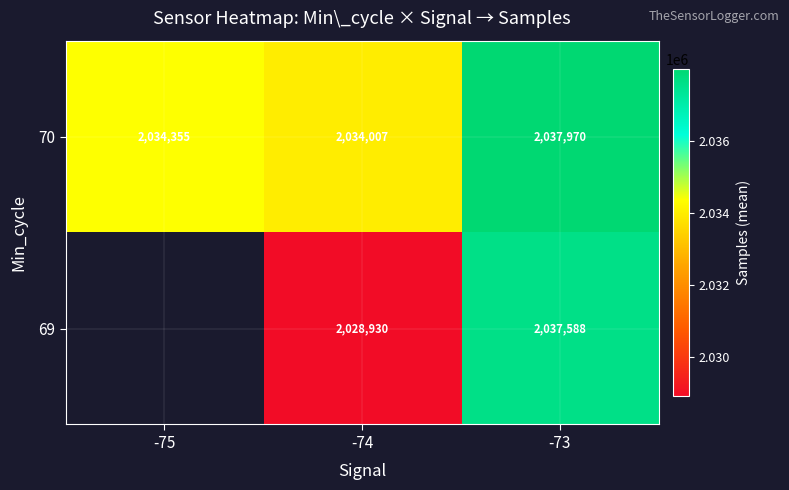

How many series are shown in this chart?

2